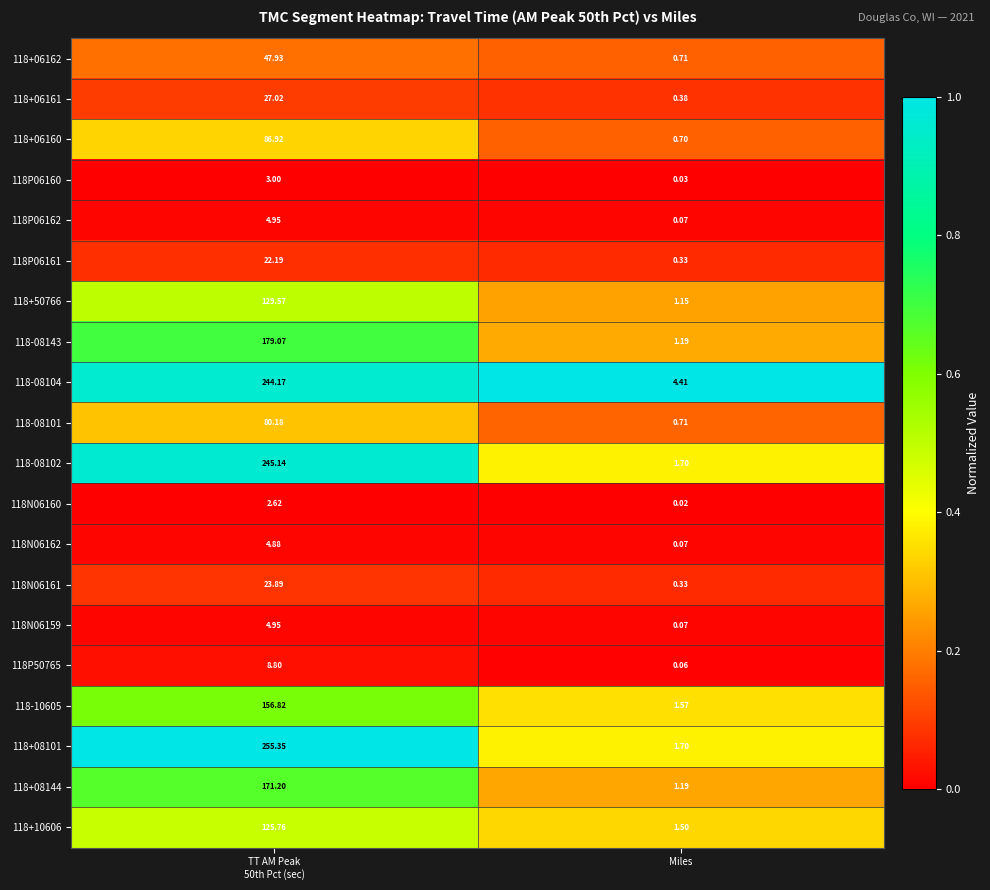

At which label is 118+08101 closest to 128?

Miles